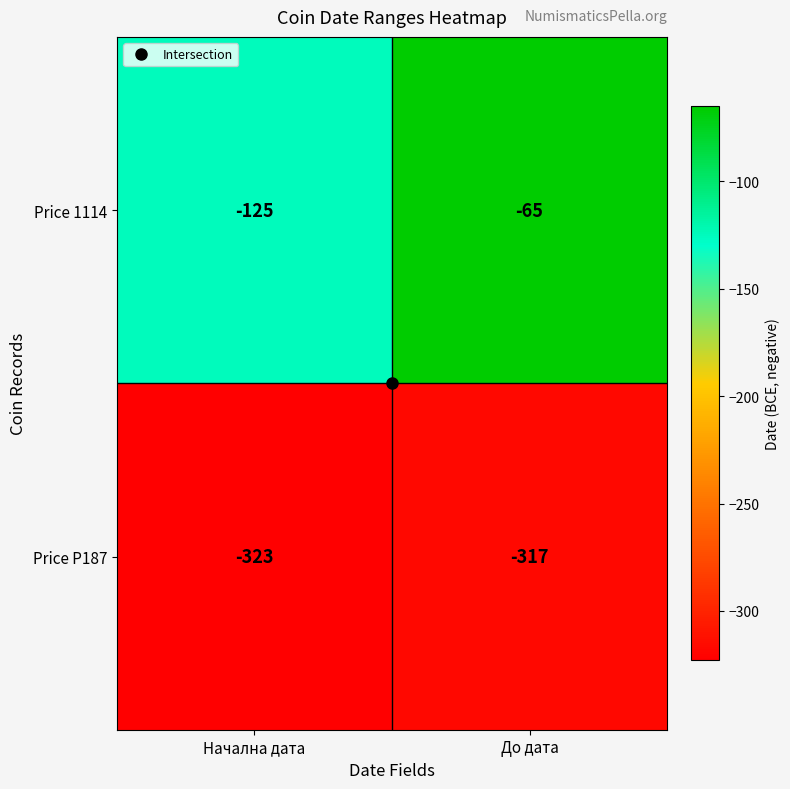

True or false: Price 1114 has a value of -65 at До дата.

True